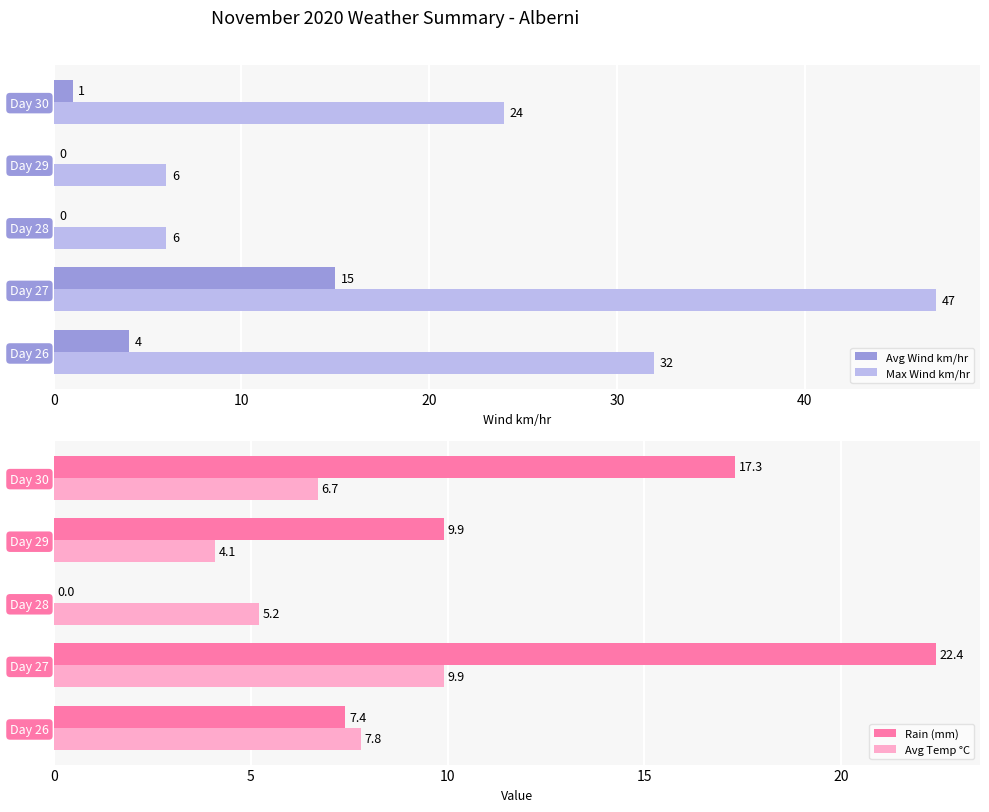

Is it true that Max Wind km/hr equals 10 at Day 28?

False